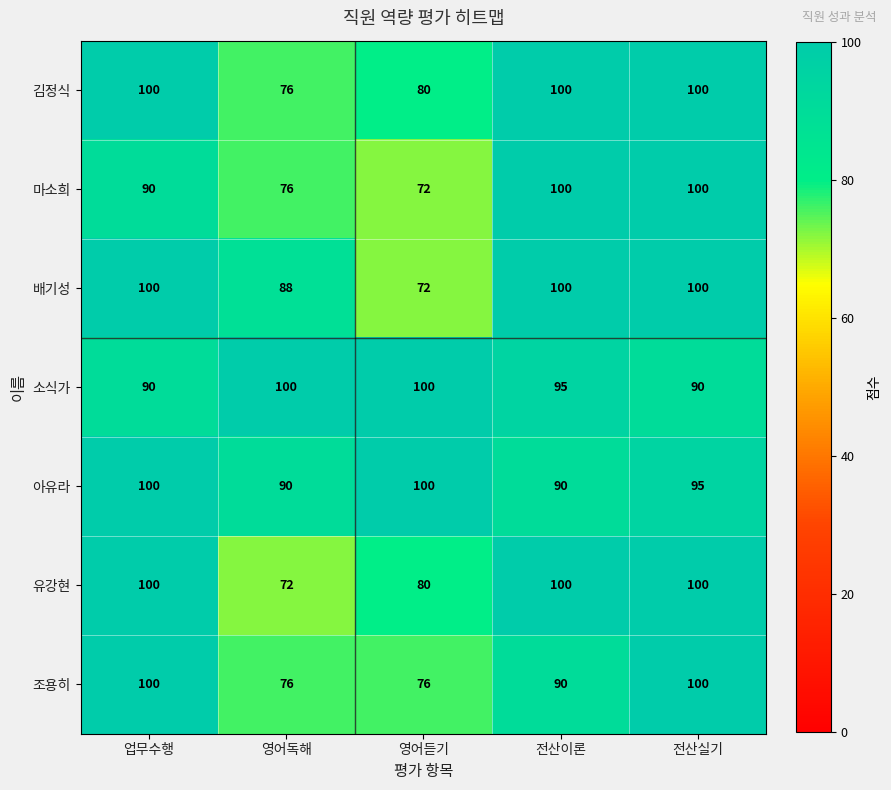

How many series are shown in this chart?

7